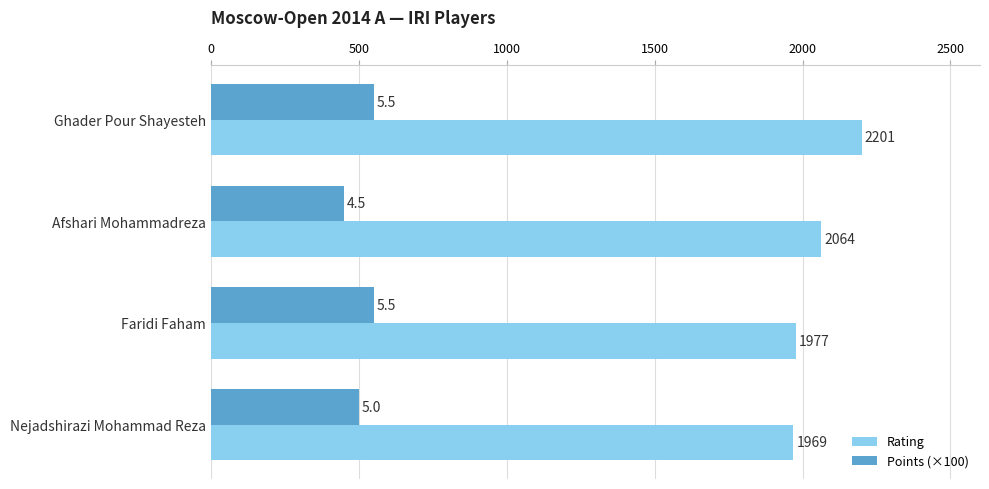

The value of Points (×100) at Afshari Mohammadreza is 450. True or false?

True